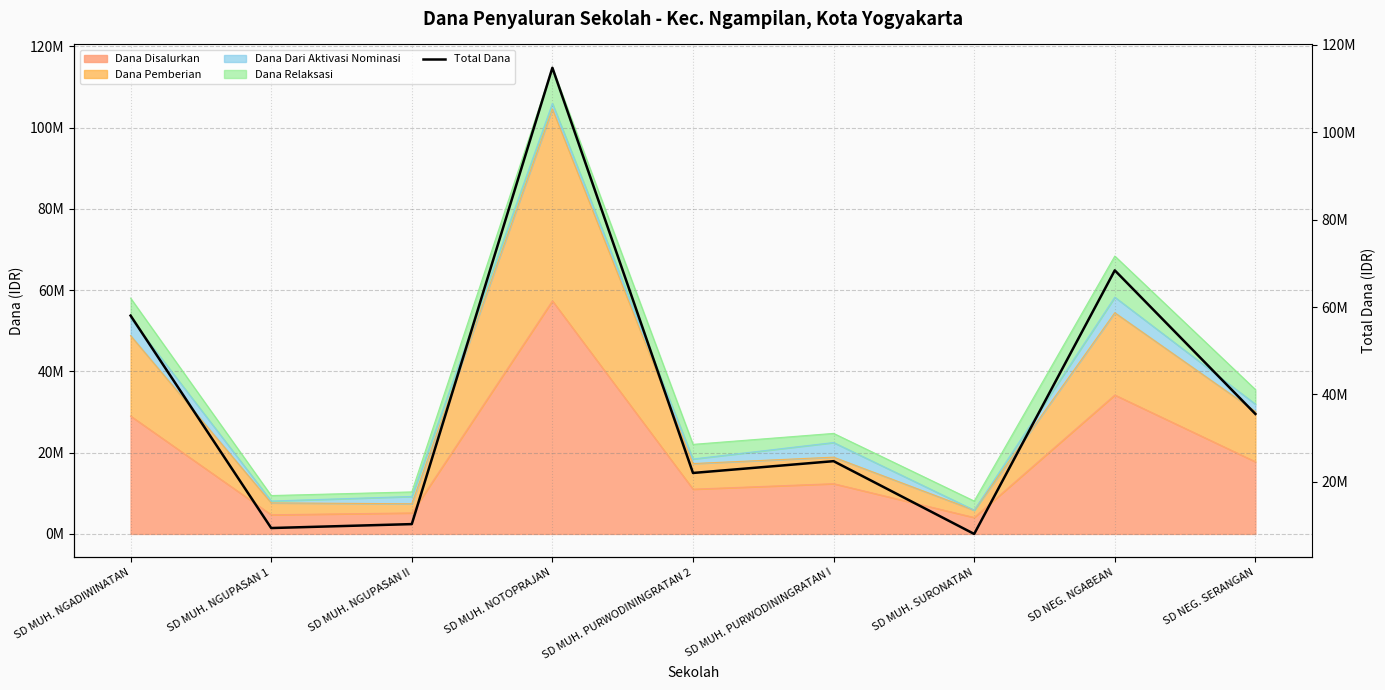

True or false: the data shows 68400000 at SD NEG. NGABEAN.

True